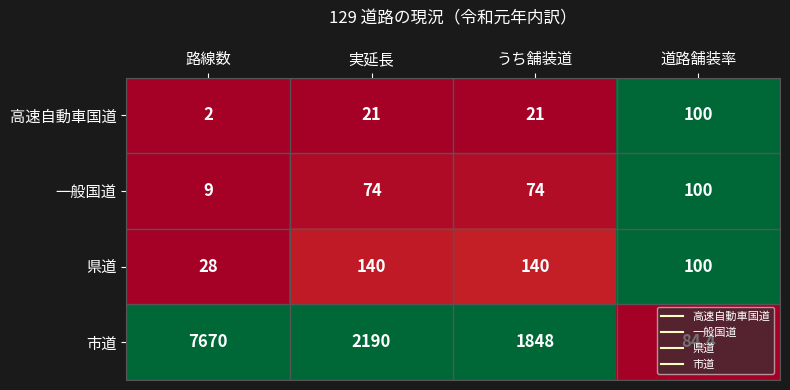

What is the minimum value for 一般国道?

9.0